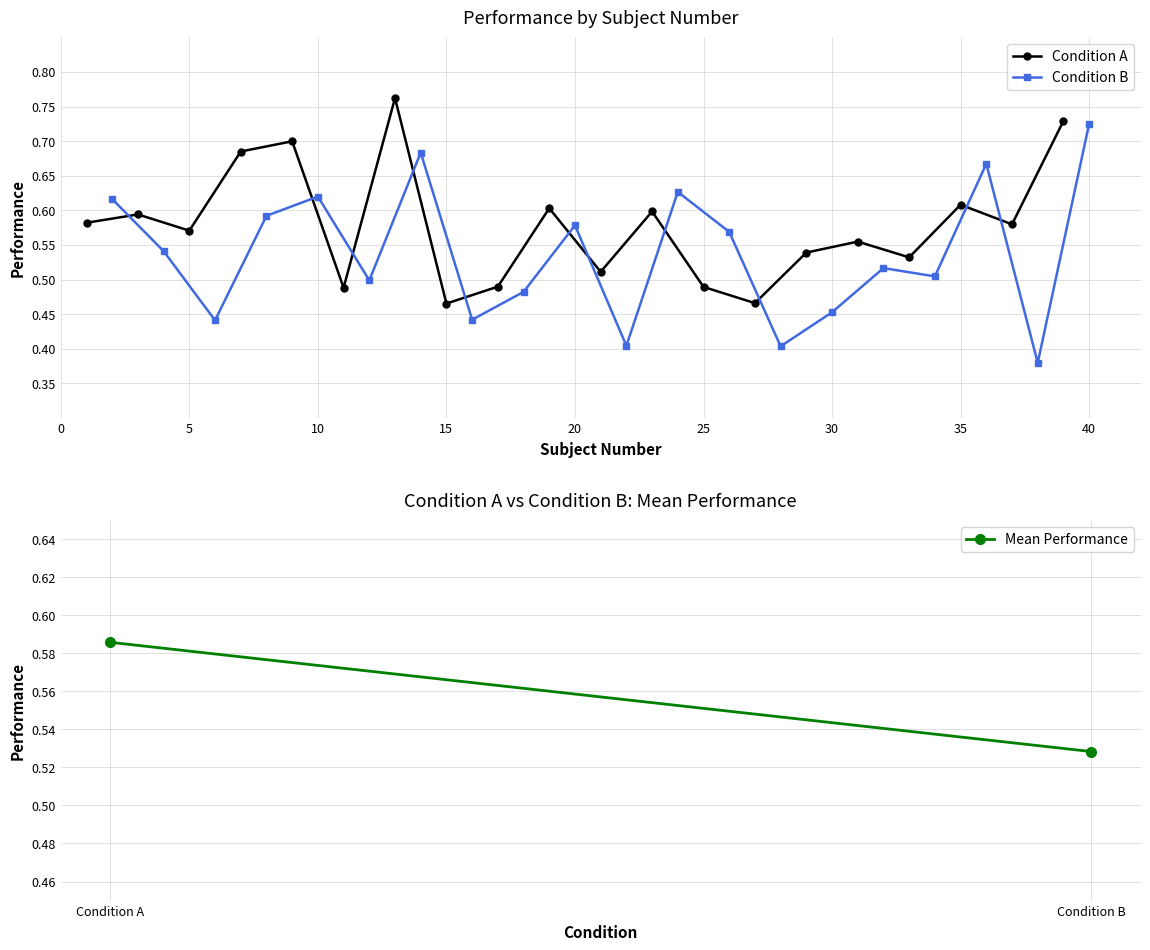

In Condition A, how many points are lower than both neighbors (excluding endpoints)?

7